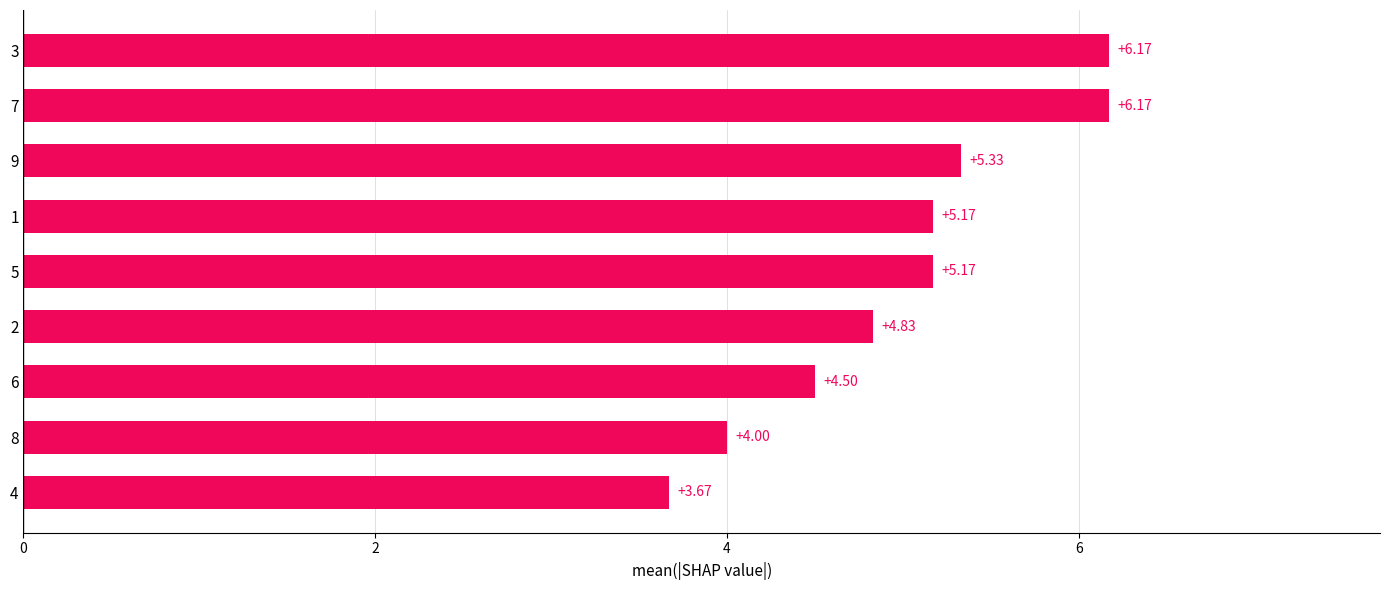

Which has a higher value, 8 or 4?

8